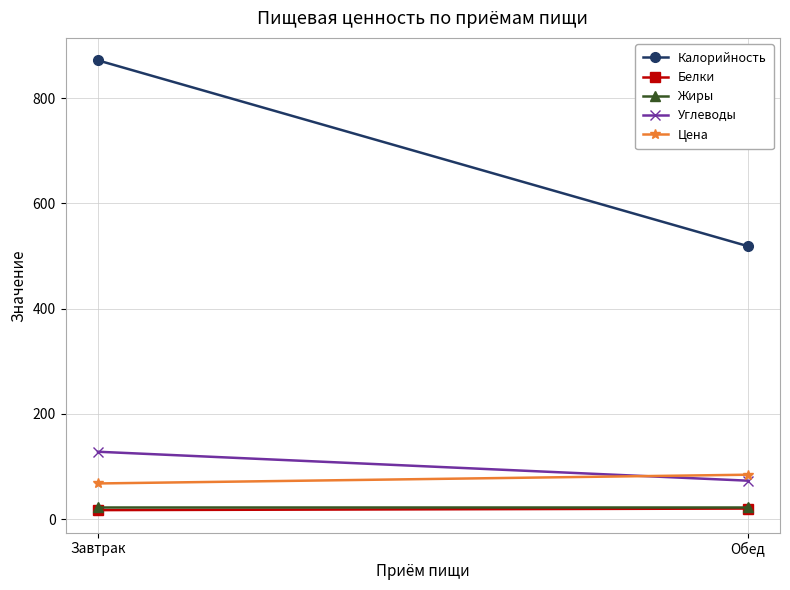

The Жиры series shows 23.0 at Завтрак. True or false?

True